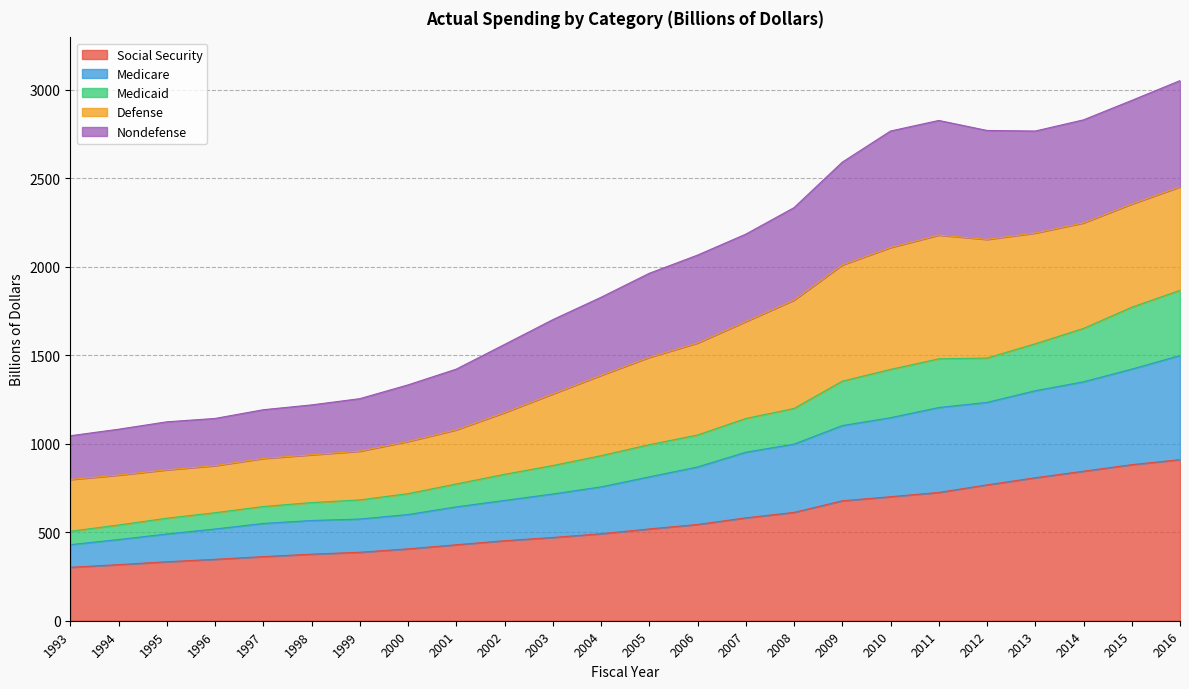

What is the value of the Medicaid point at the 19th from the left?

1479.8